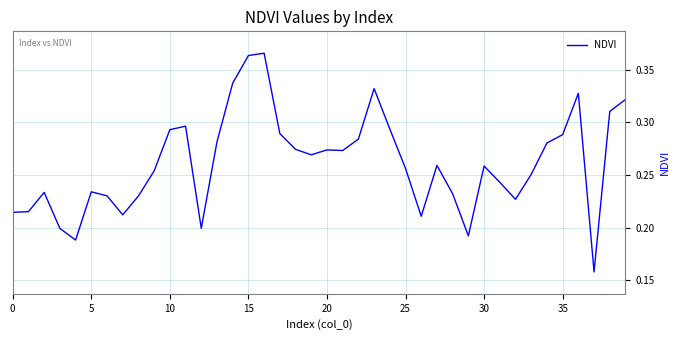

What is the difference between the maximum and minimum values?

0.2